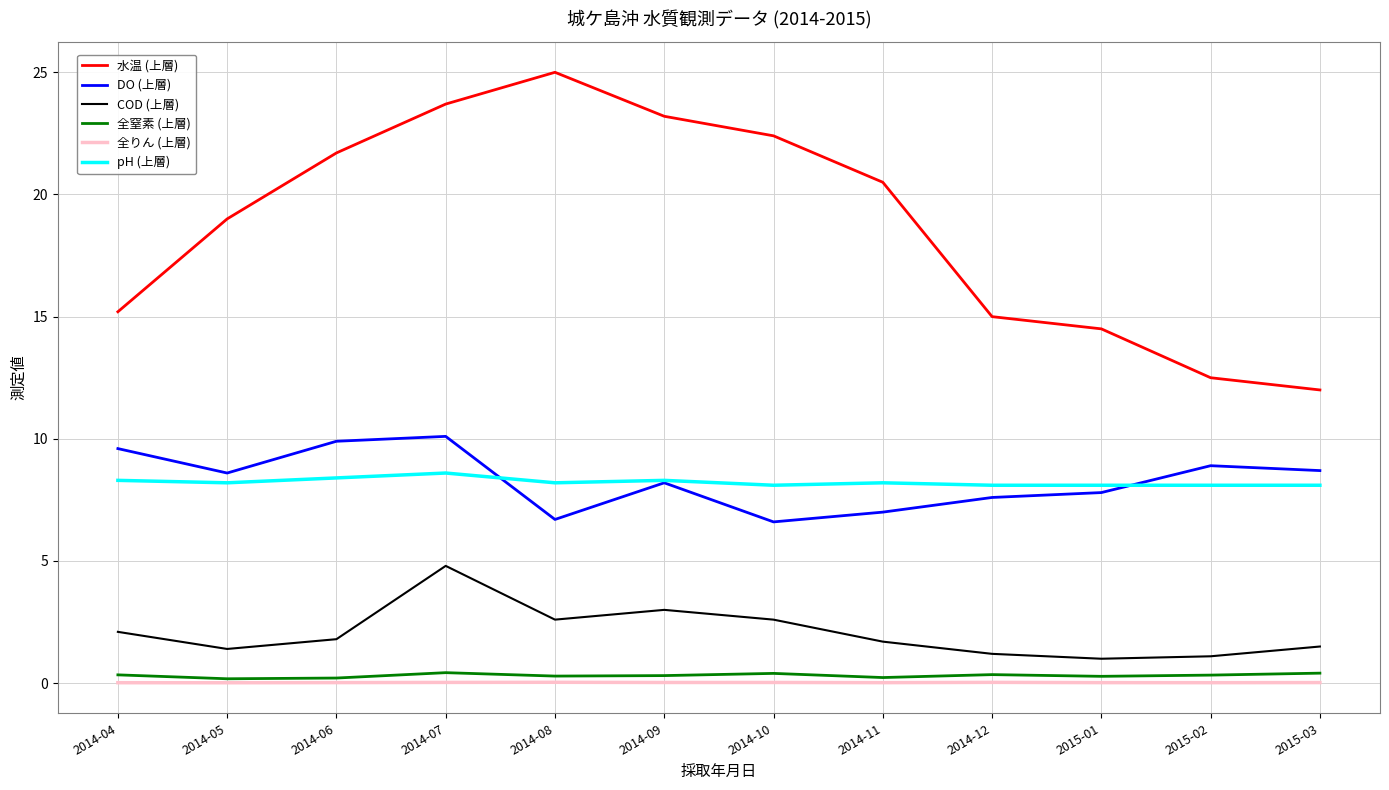

The value of 水温 (上層) at 2015-03 is 12.0. True or false?

True